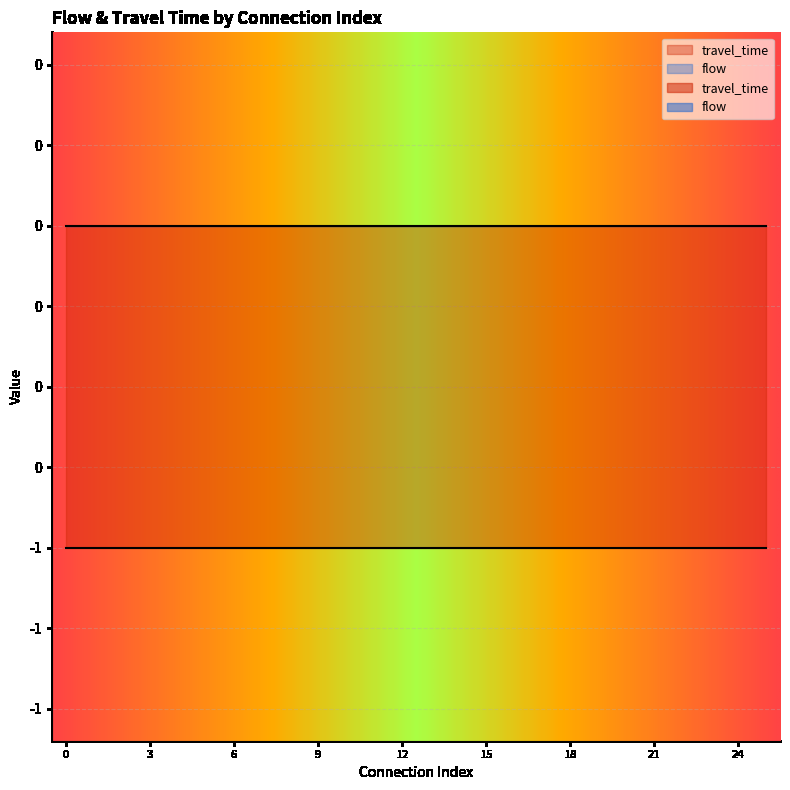

Between 1 and 17, which series saw the biggest shift?

travel_time